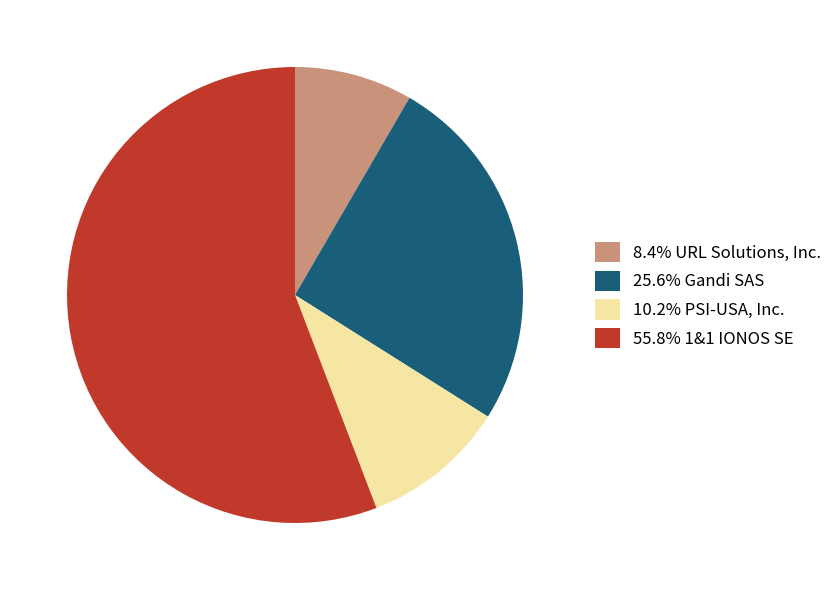

Do 25.6% Gandi SAS and 8.4% URL Solutions, Inc. together represent more than half of the pie?

No